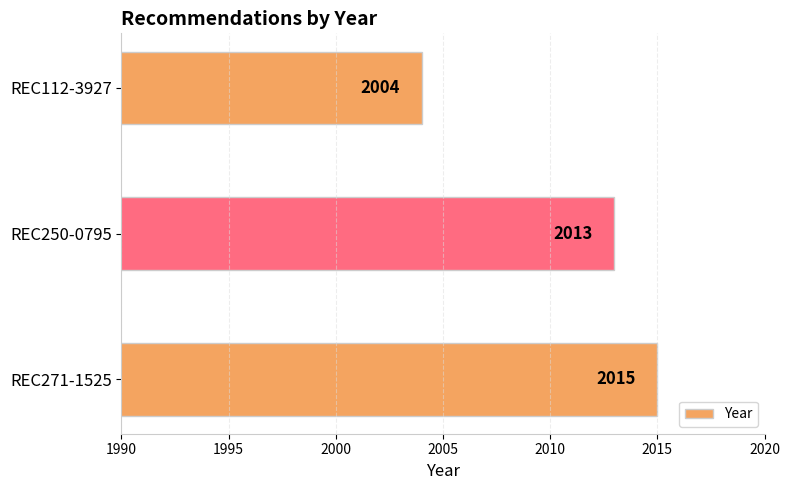

Which category has the highest value across all series?

REC271-1525